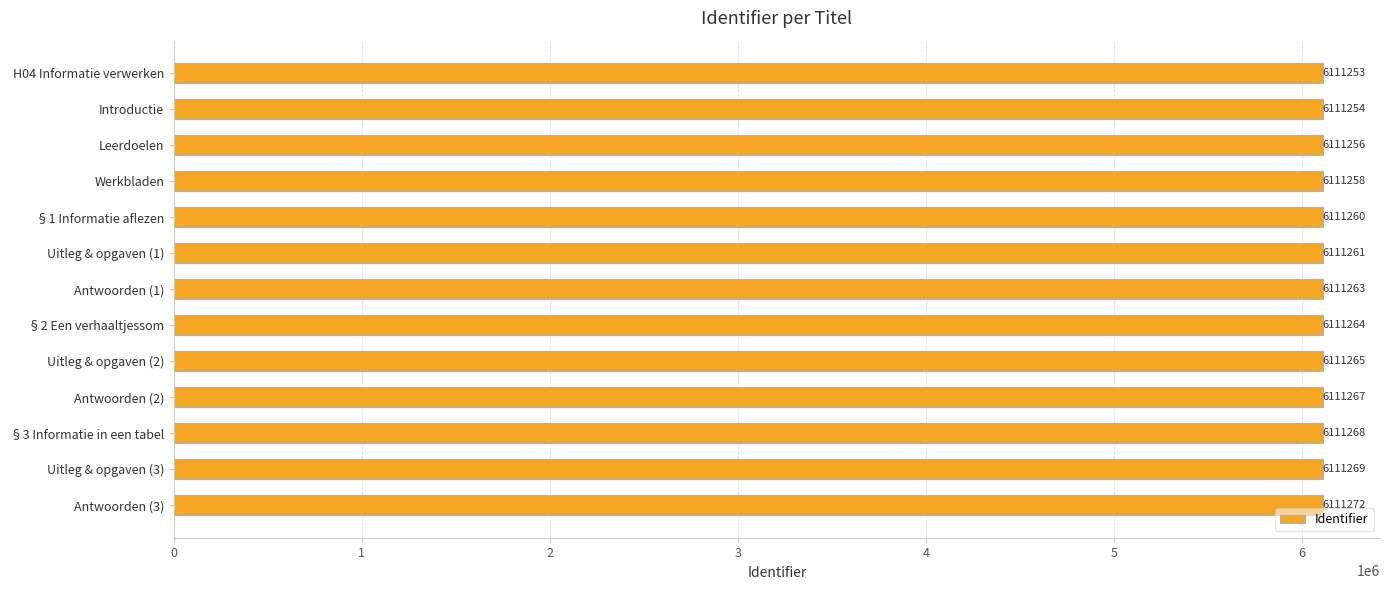

What is the sum of all values?

79446410